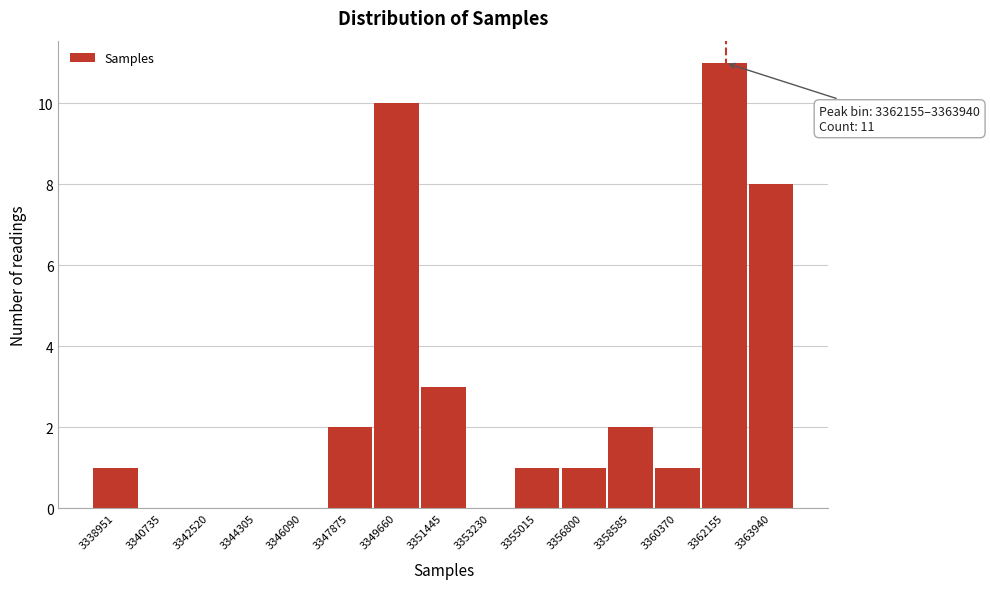

Reading right to left, list all the values displayed in this chart.

3363940=8	3362155=11	3360370=1	3358585=2	3356800=1	3355015=1	3353230=0	3351445=3	3349660=10	3347875=2	3346090=0	3344305=0	3342520=0	3340735=0	3338951=1